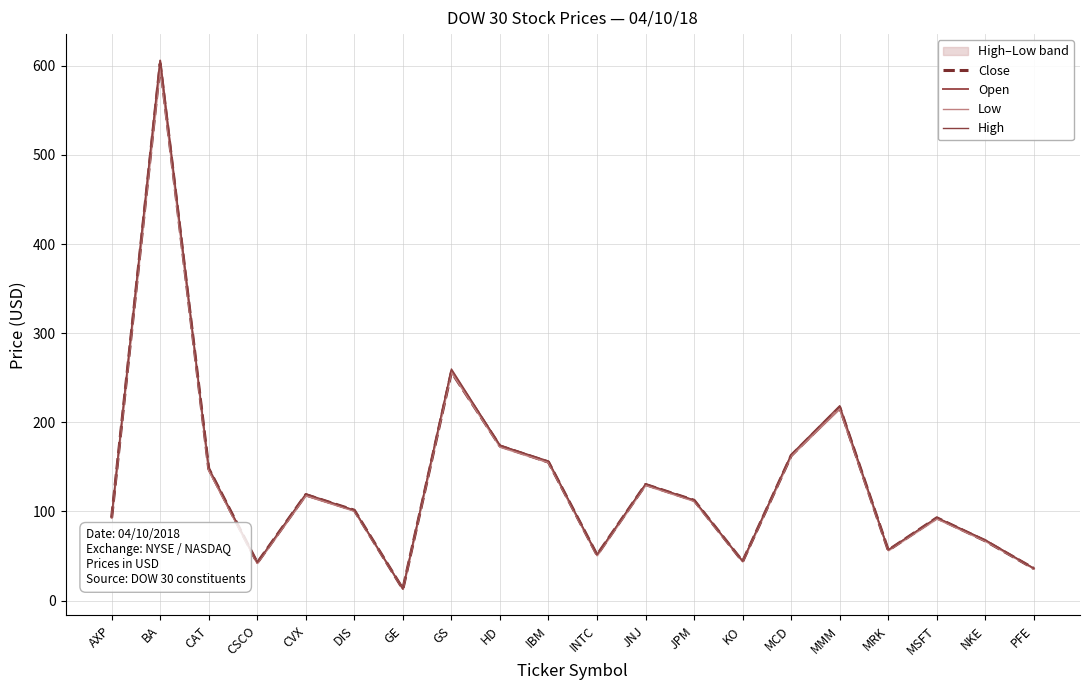

List the series in order of their peak value, highest first.

Open, High, Close, Low